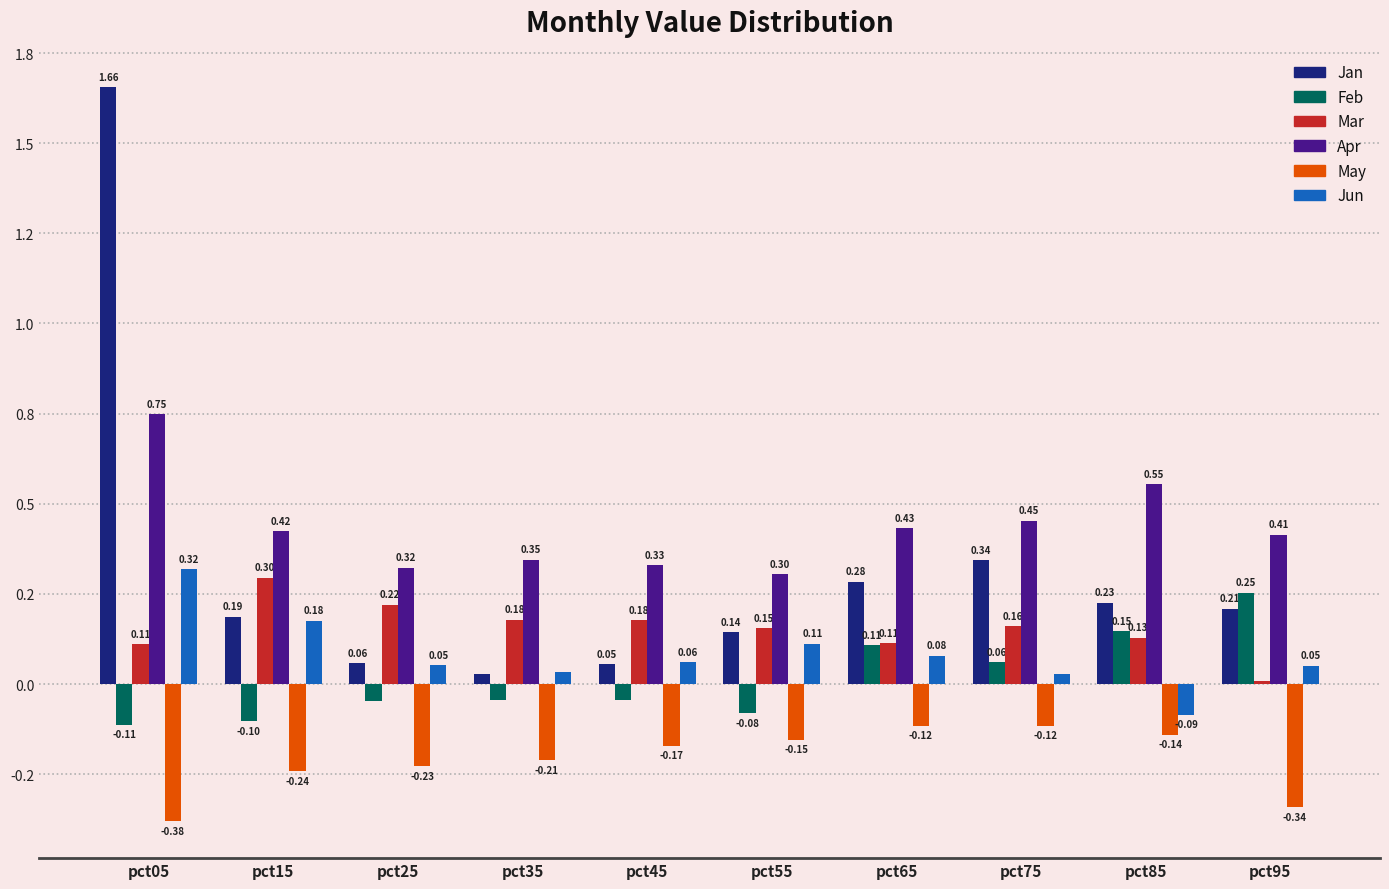

Reading right to left, list all the values displayed in this chart.

Jan: pct95=0.2	pct85=0.2	pct75=0.3	pct65=0.3	pct55=0.1	pct45=0.1	pct35=0.0	pct25=0.1	pct15=0.2	pct05=1.7
Feb: pct95=0.3	pct85=0.1	pct75=0.1	pct65=0.1	pct55=-0.1	pct45=-0.0	pct35=-0.0	pct25=-0.0	pct15=-0.1	pct05=-0.1
Mar: pct95=0.0	pct85=0.1	pct75=0.2	pct65=0.1	pct55=0.2	pct45=0.2	pct35=0.2	pct25=0.2	pct15=0.3	pct05=0.1
Apr: pct95=0.4	pct85=0.6	pct75=0.5	pct65=0.4	pct55=0.3	pct45=0.3	pct35=0.3	pct25=0.3	pct15=0.4	pct05=0.7
May: pct95=-0.3	pct85=-0.1	pct75=-0.1	pct65=-0.1	pct55=-0.2	pct45=-0.2	pct35=-0.2	pct25=-0.2	pct15=-0.2	pct05=-0.4
Jun: pct95=0.1	pct85=-0.1	pct75=0.0	pct65=0.1	pct55=0.1	pct45=0.1	pct35=0.0	pct25=0.1	pct15=0.2	pct05=0.3